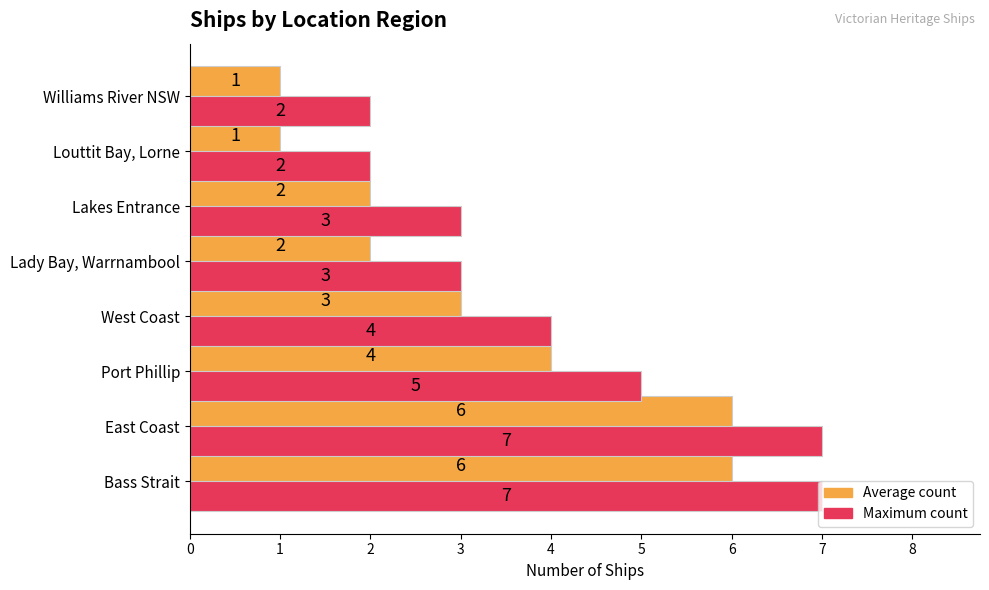

How many values in the Maximum count series are below 4?

4